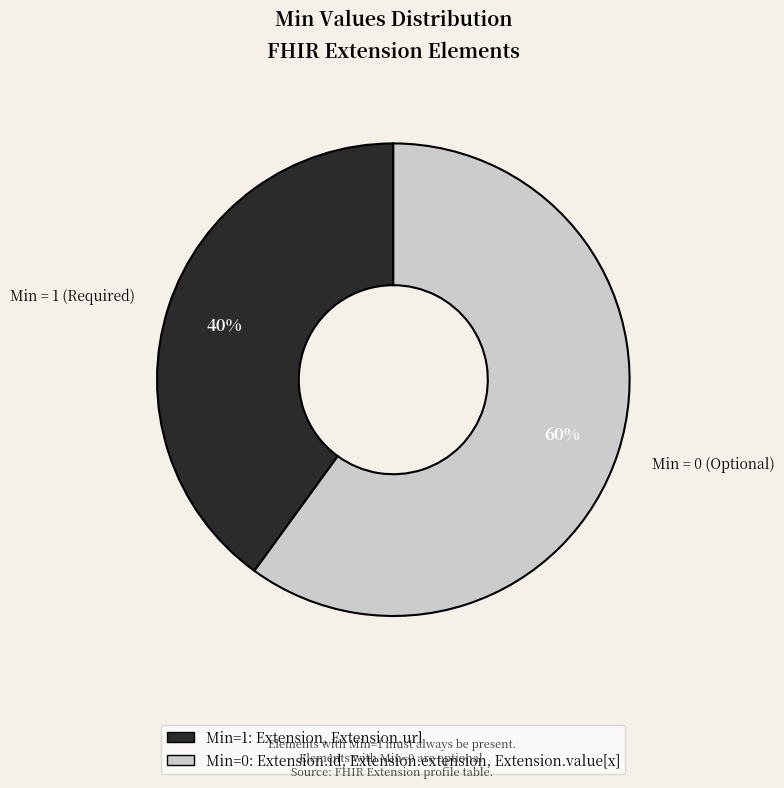

Is there any slice that represents more than half of the pie?

Yes